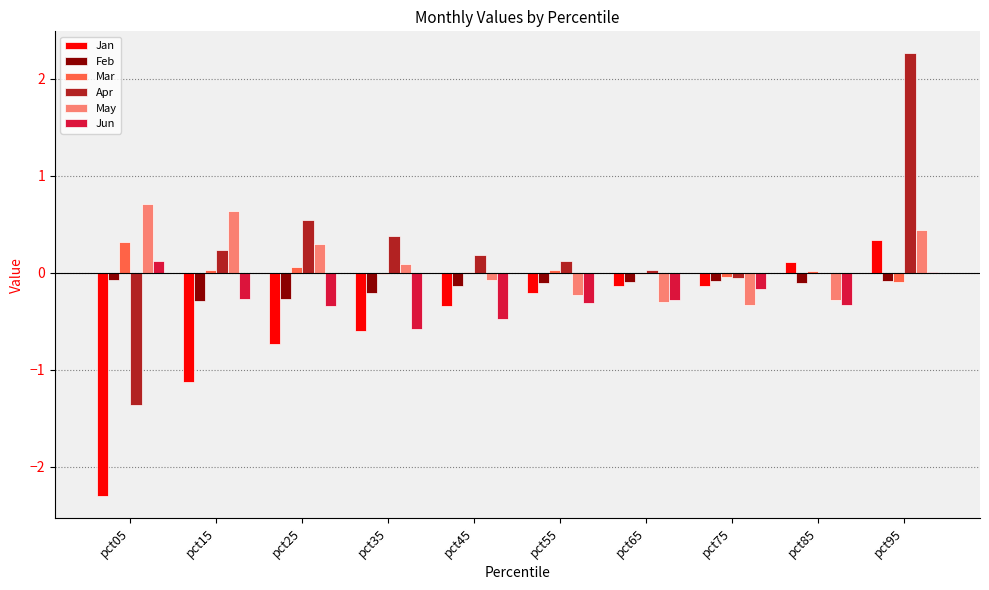

What is the sum of all Apr values?

2.3